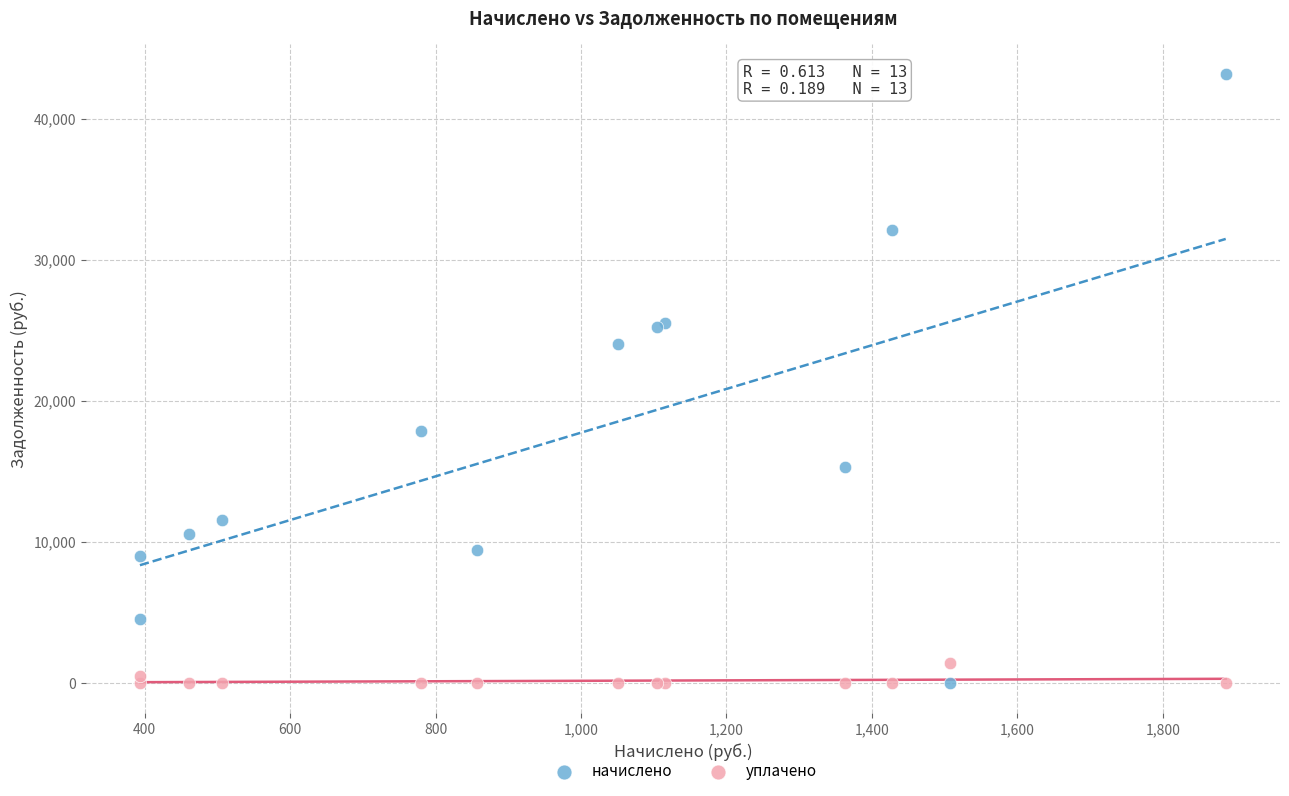

In the начислено series, what Y value is closest to 21570?

24041.0